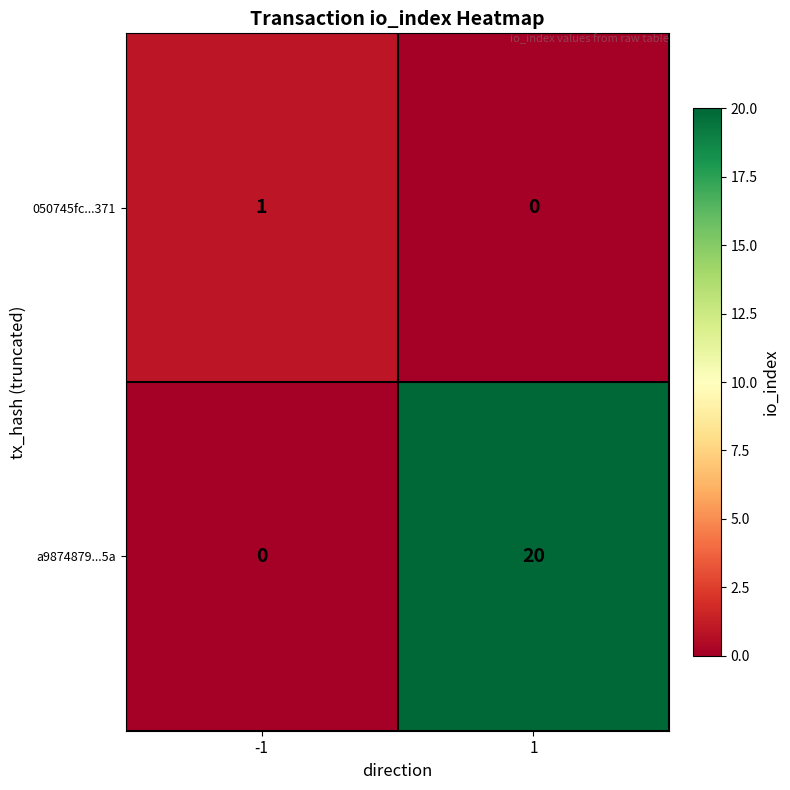

Reading right to left, list all the values displayed in this chart.

050745fc...371: 0	1
a9874879...5a: 20	0